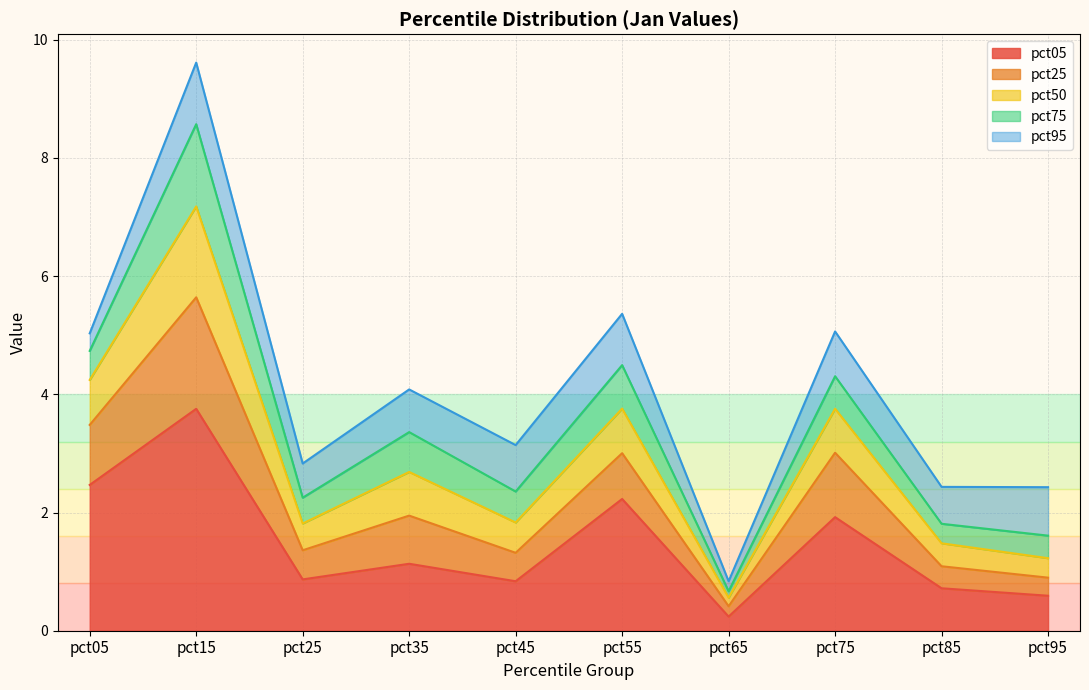

True or false: pct05 has a value of 0.7 at pct85.

True